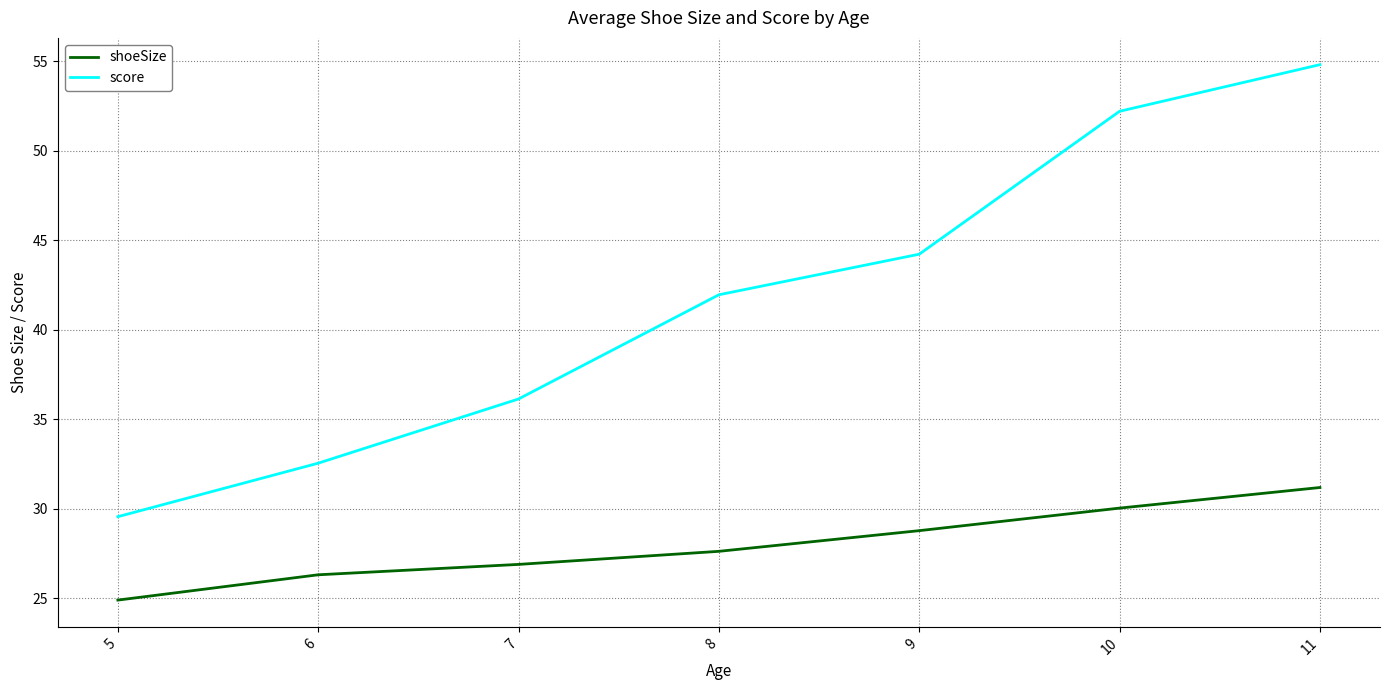

What is the difference between the second highest and second lowest values in the score series?

19.7